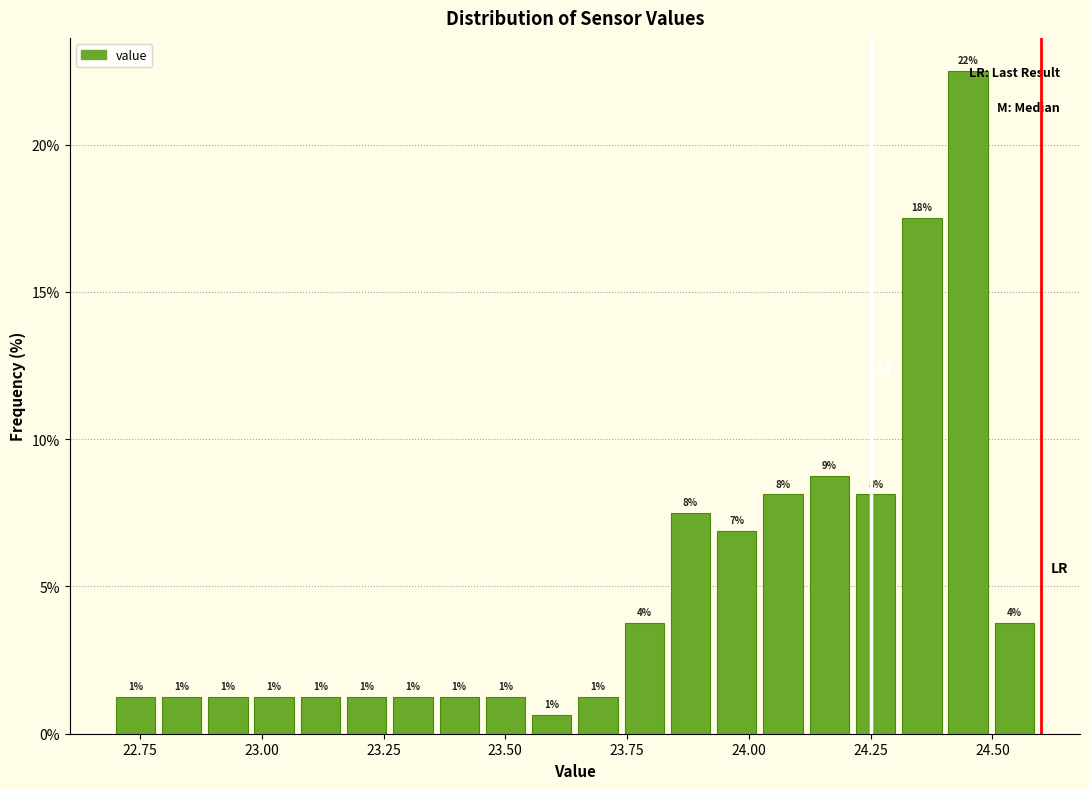

Around what value on the x-axis is the tallest bar? Give the approximate position of its centre, as read against the axis.

24.45